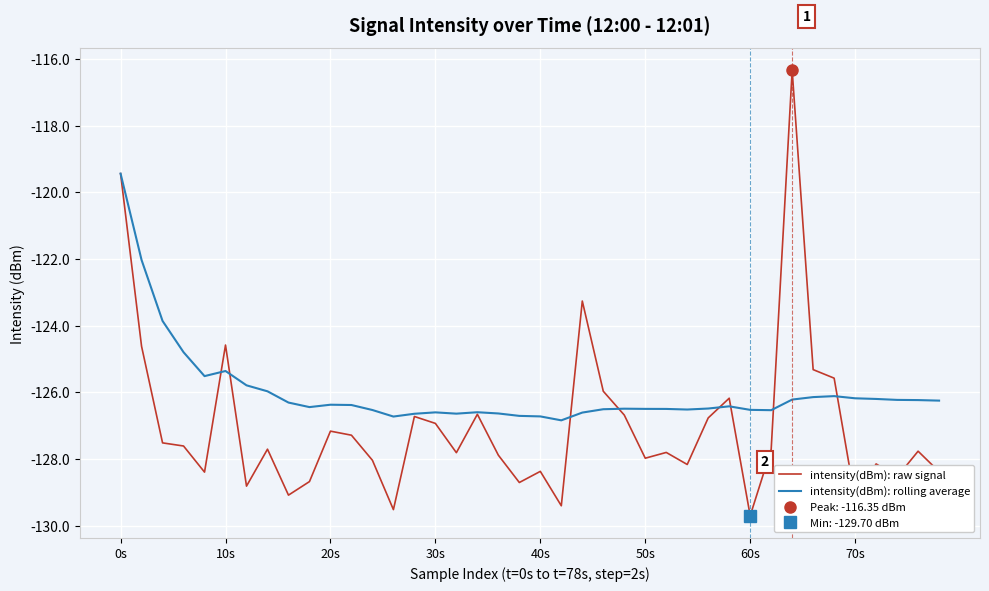

What is the lowest value of the intensity(dBm): rolling average series?

-126.8